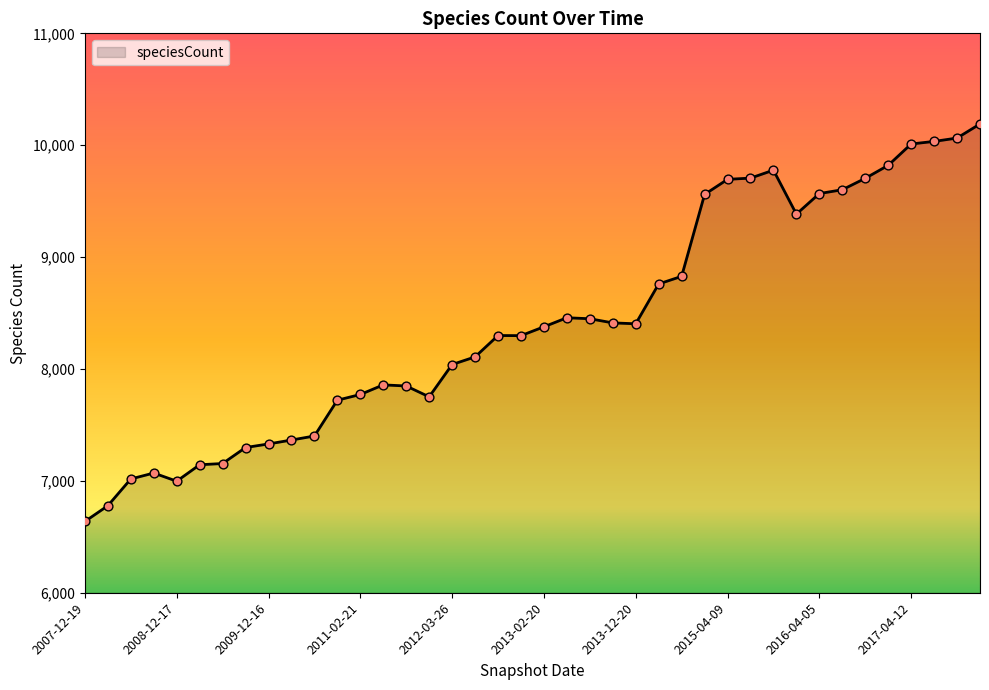

What is the greatest value displayed?

10190